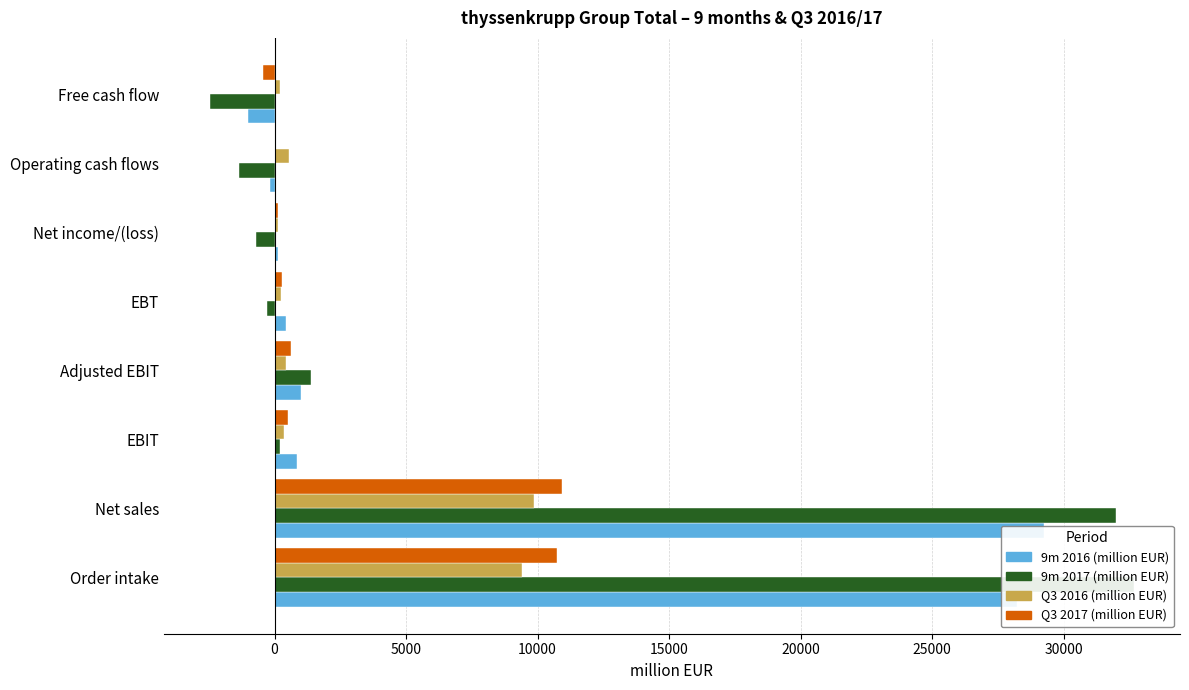

How many data points in Q3 2016 (million EUR) are above 441?

3